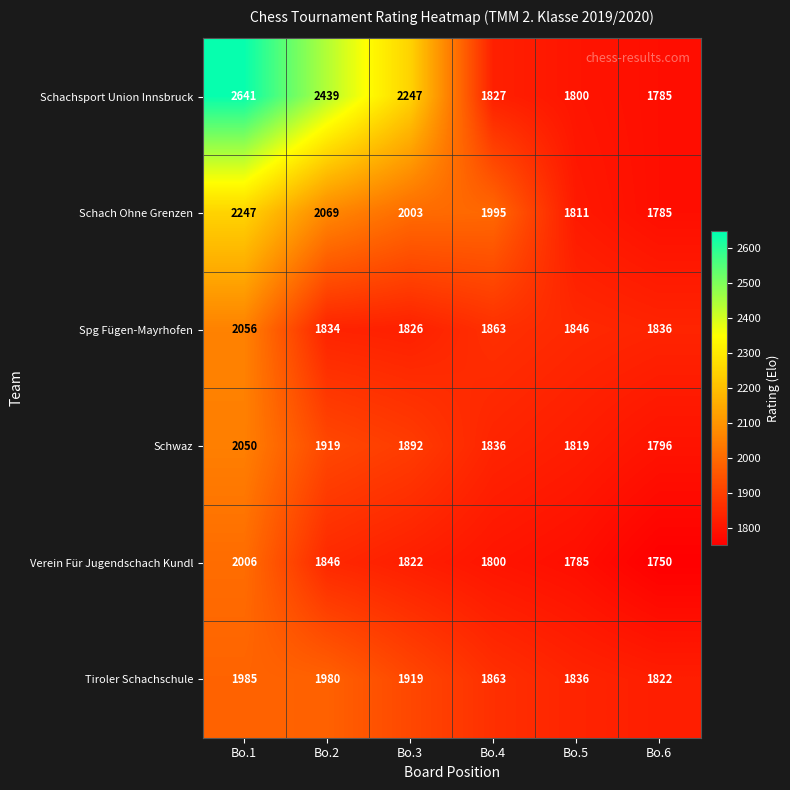

Which category has the lowest value in the Spg Fügen-Mayrhofen series?

Bo.3